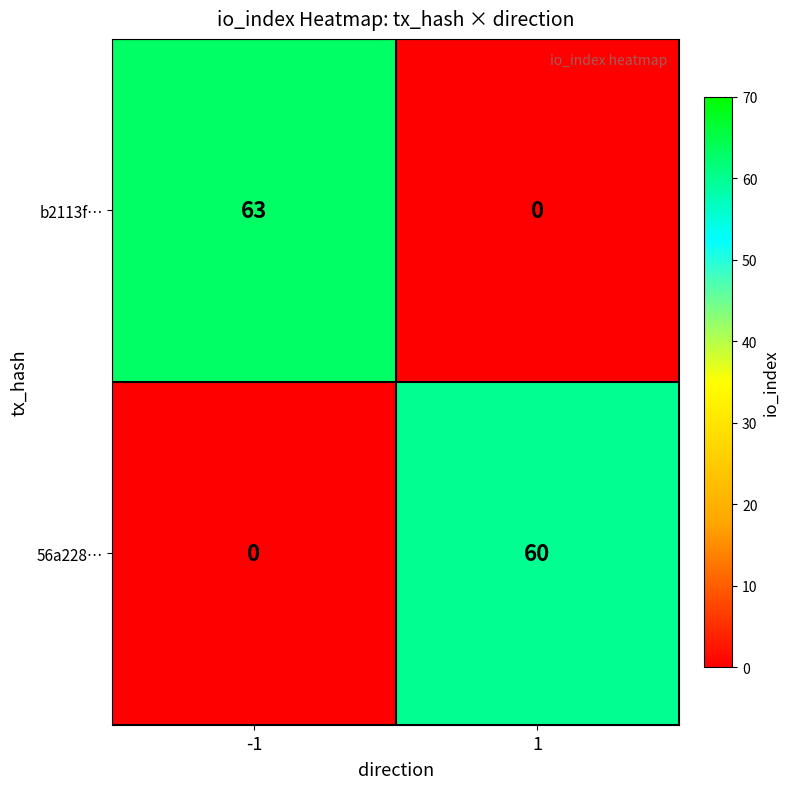

At which category is the sum across all series the highest?

-1